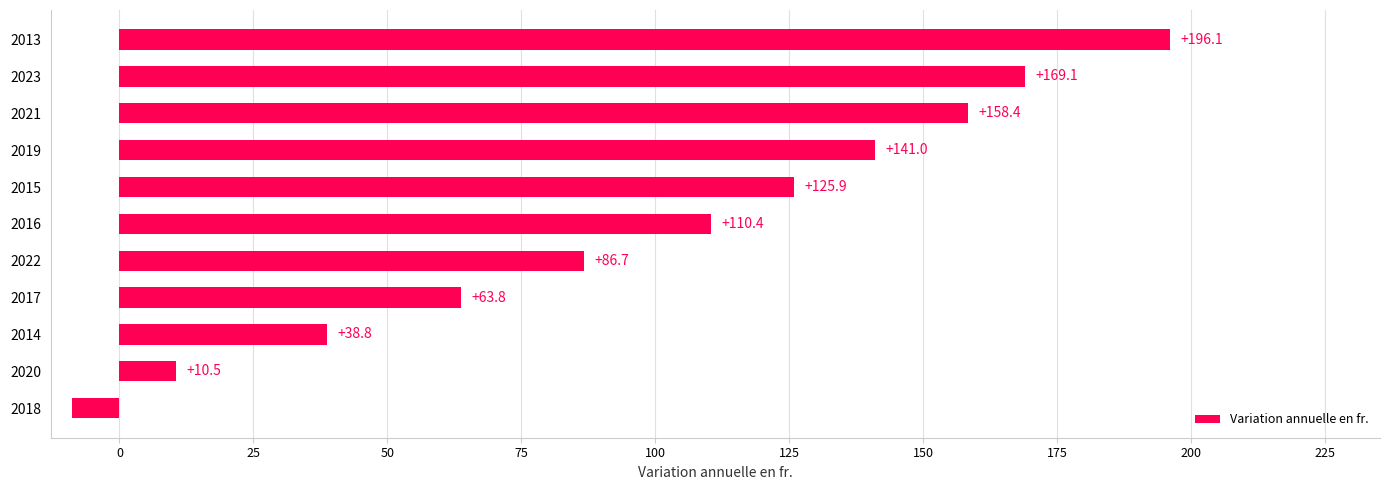

Which label corresponds to the smallest value in the chart?

2018